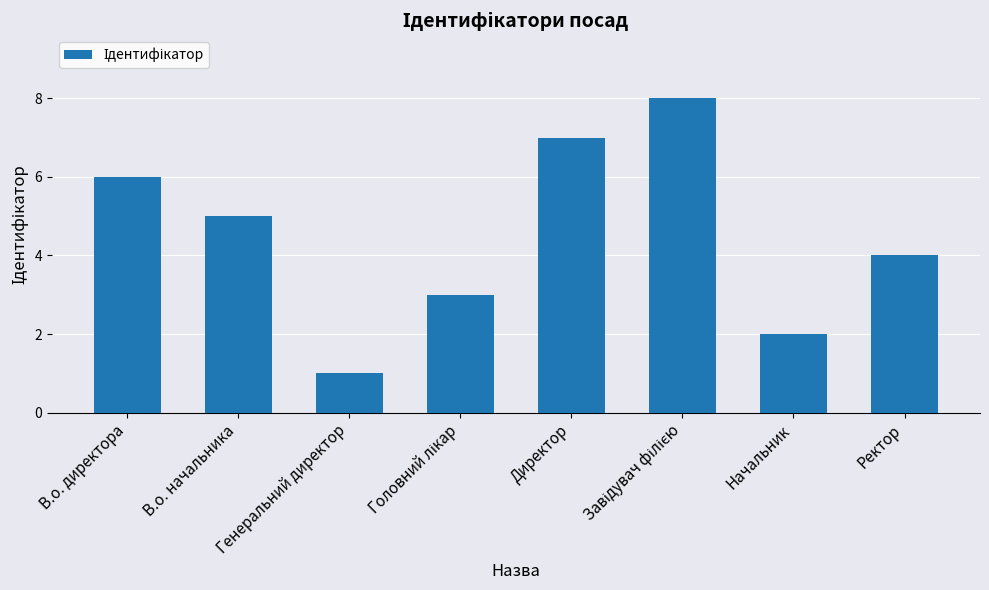

At which label is the value closest to 4?

Ректор